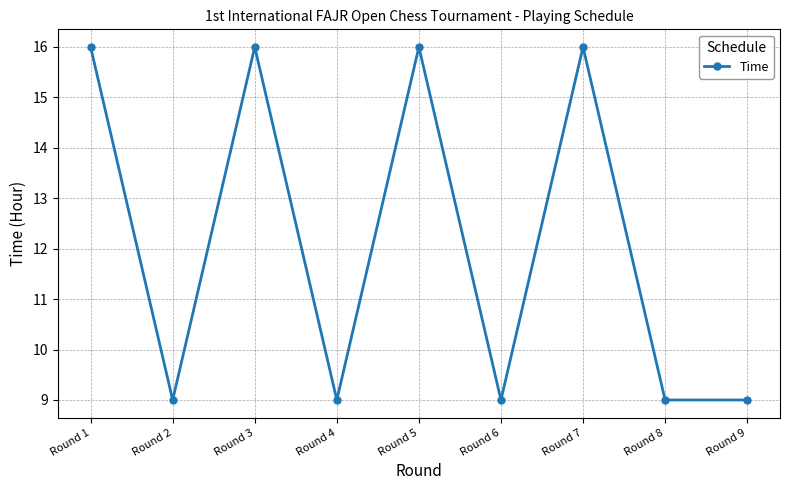

What is the value of the 2nd point from the left?

9